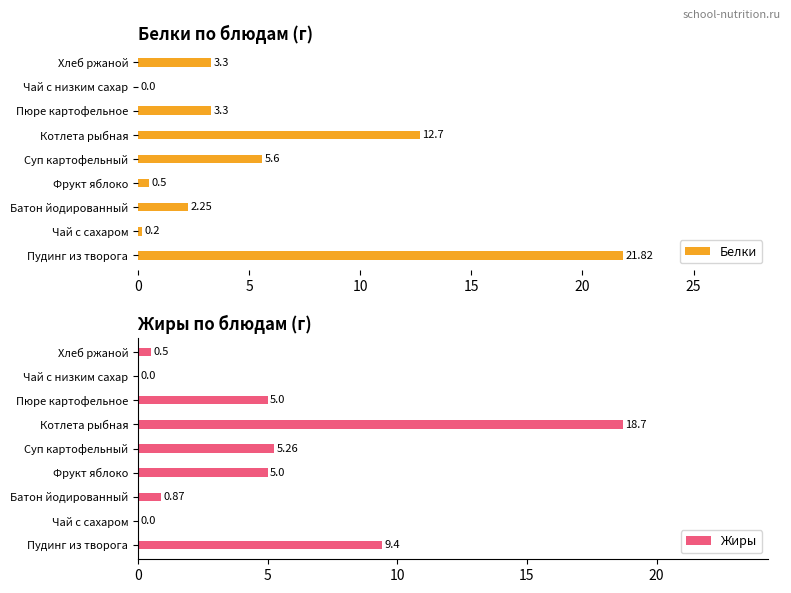

Is it true that Белки equals 32.2 at Пудинг из творога?

False